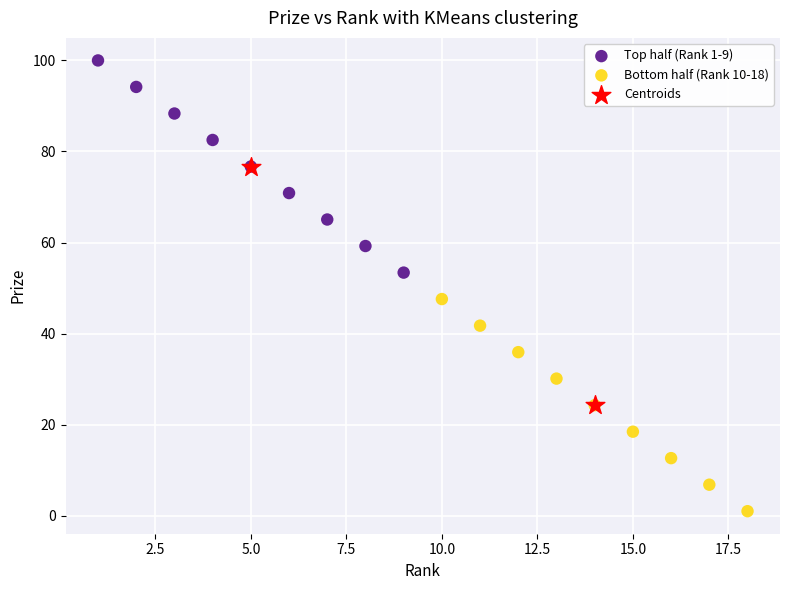

Which series reaches the maximum Y coordinate?

Top half (Rank 1-9)